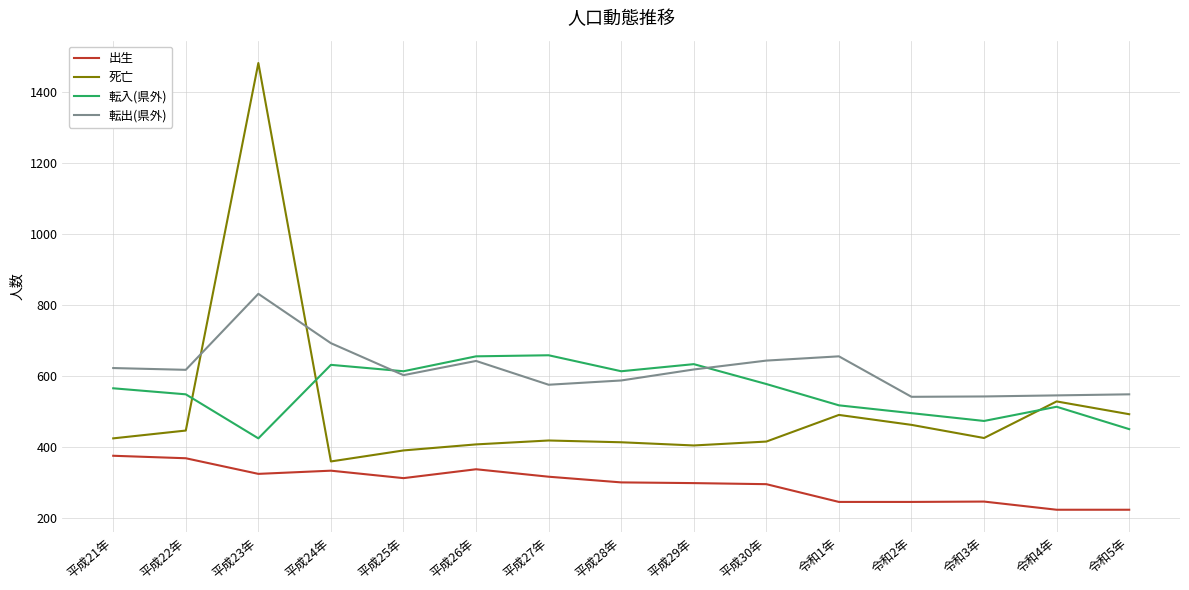

What is the difference between the highest and lowest values at 令和2年?

296